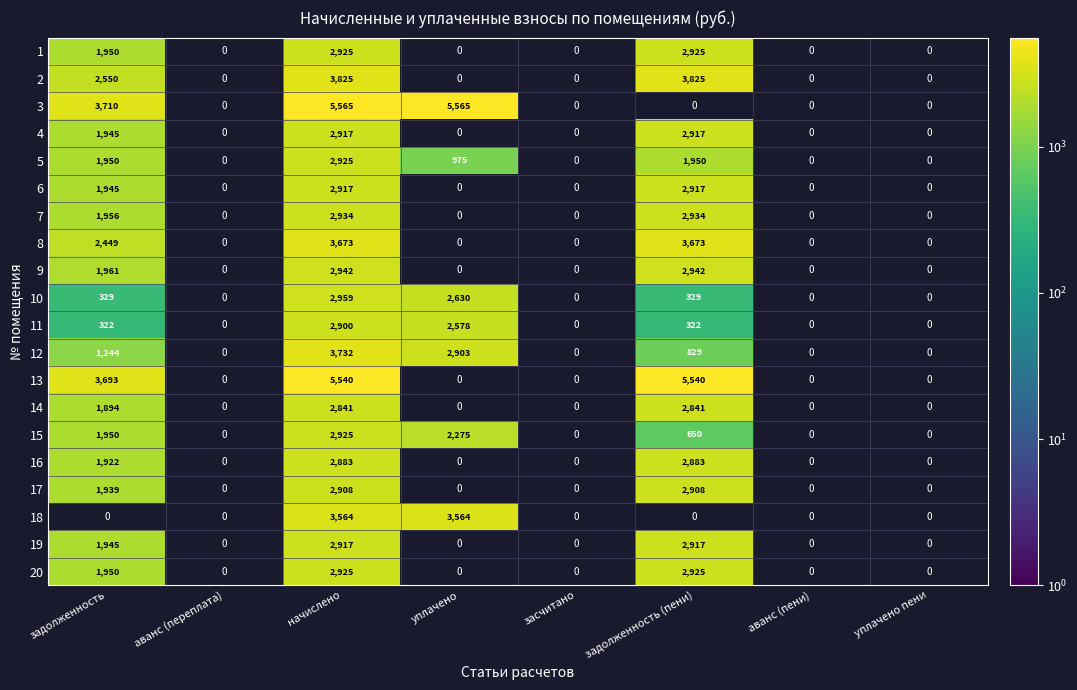

What is the sum of the 3 values at уплачено and задолженность?

9275